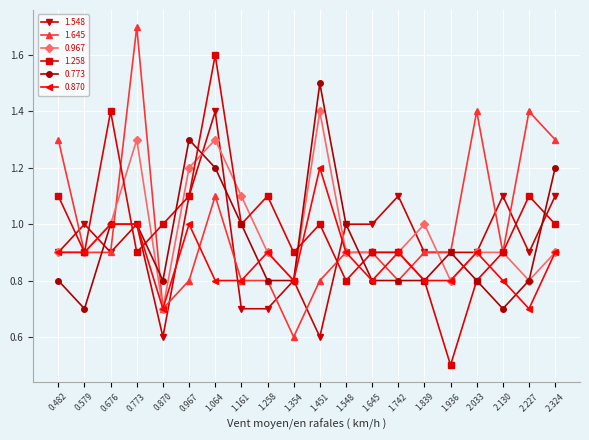

Where is the first local maximum for 0.967?

0.773